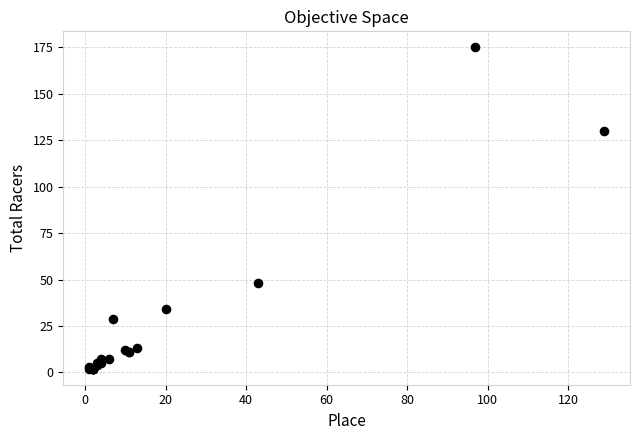

What Y value in the scatter plot is closest to 88?

48